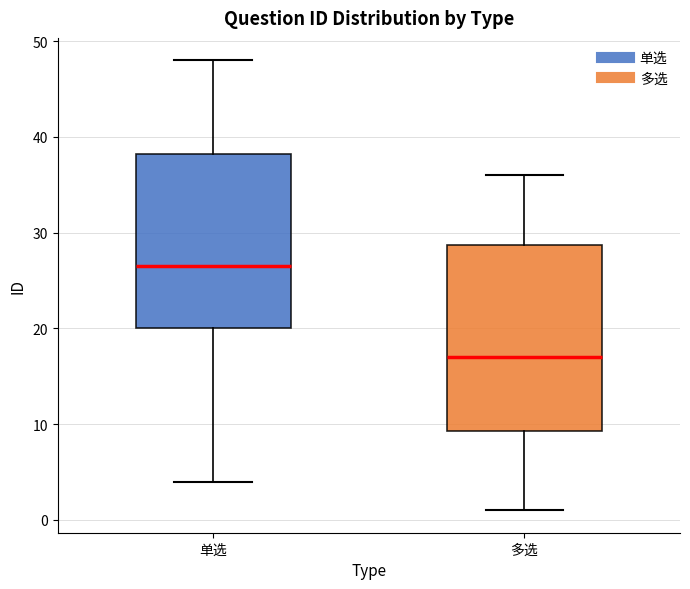

Reading left to right, read every box against the y-axis: the position of its median line, the range the box covers, and the ends of its whiskers. The values are not printed on the chart, so give them approximately, as read against the axis.

单选: median 27, box 20 to 38, whiskers 4 to 48
多选: median 17, box 9 to 29, whiskers 1 to 36